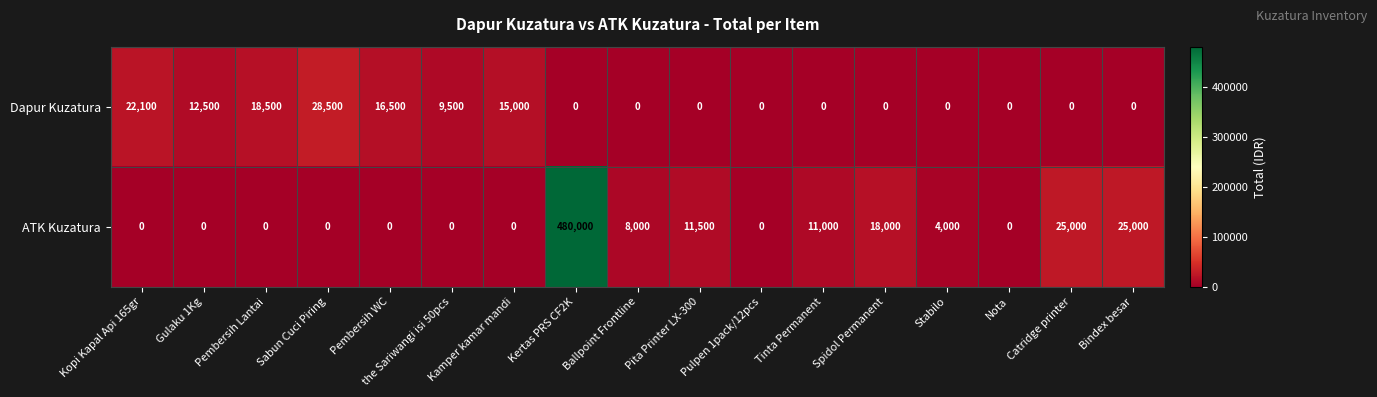

What is the difference between the second highest and minimum values in the ATK Kuzatura series?

25000